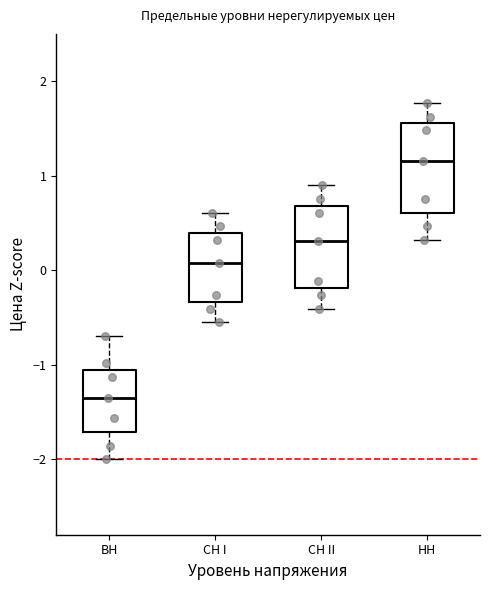

Which box has the lowest median line?

ВН